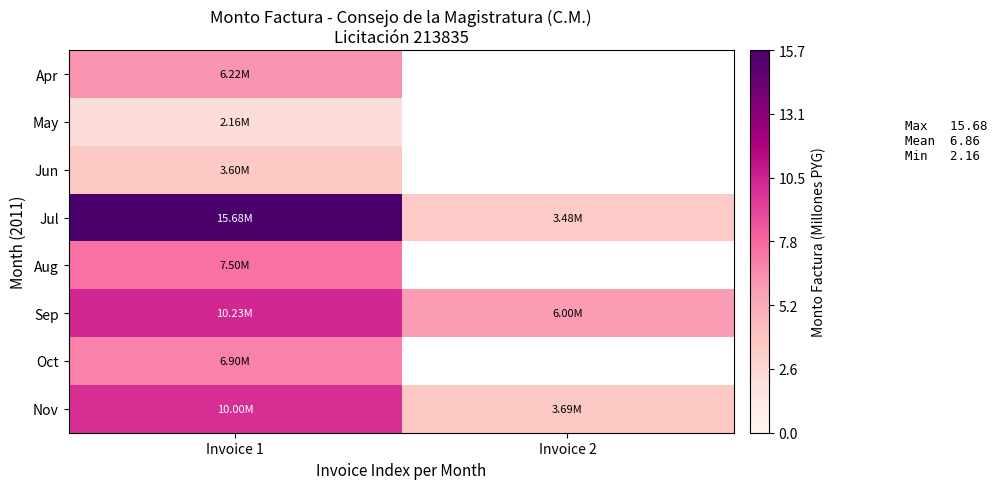

Between Invoice 2 and Invoice 1, which is larger?

Invoice 1